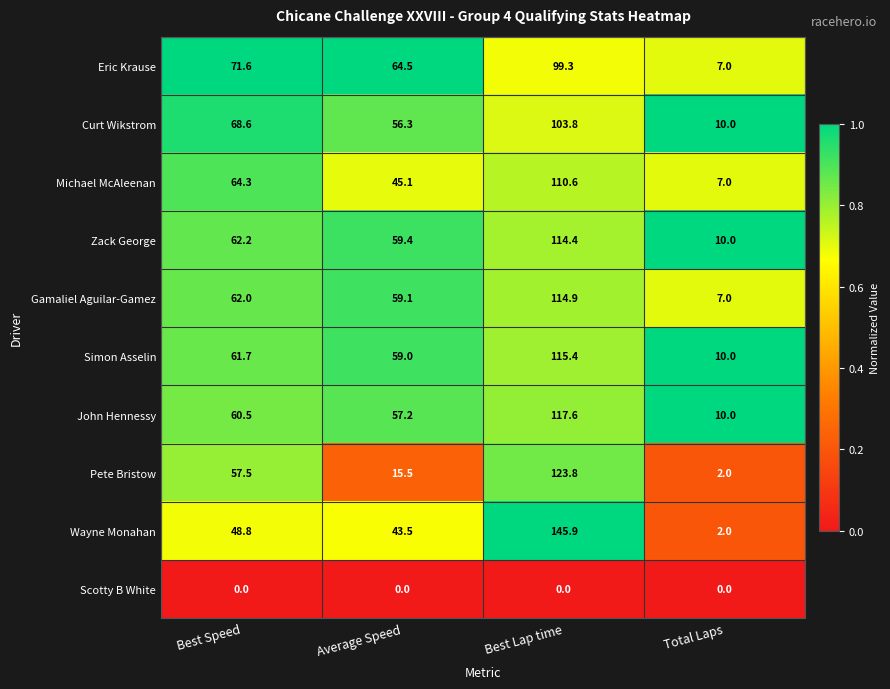

Which series has the largest total across all categories?

Simon Asselin